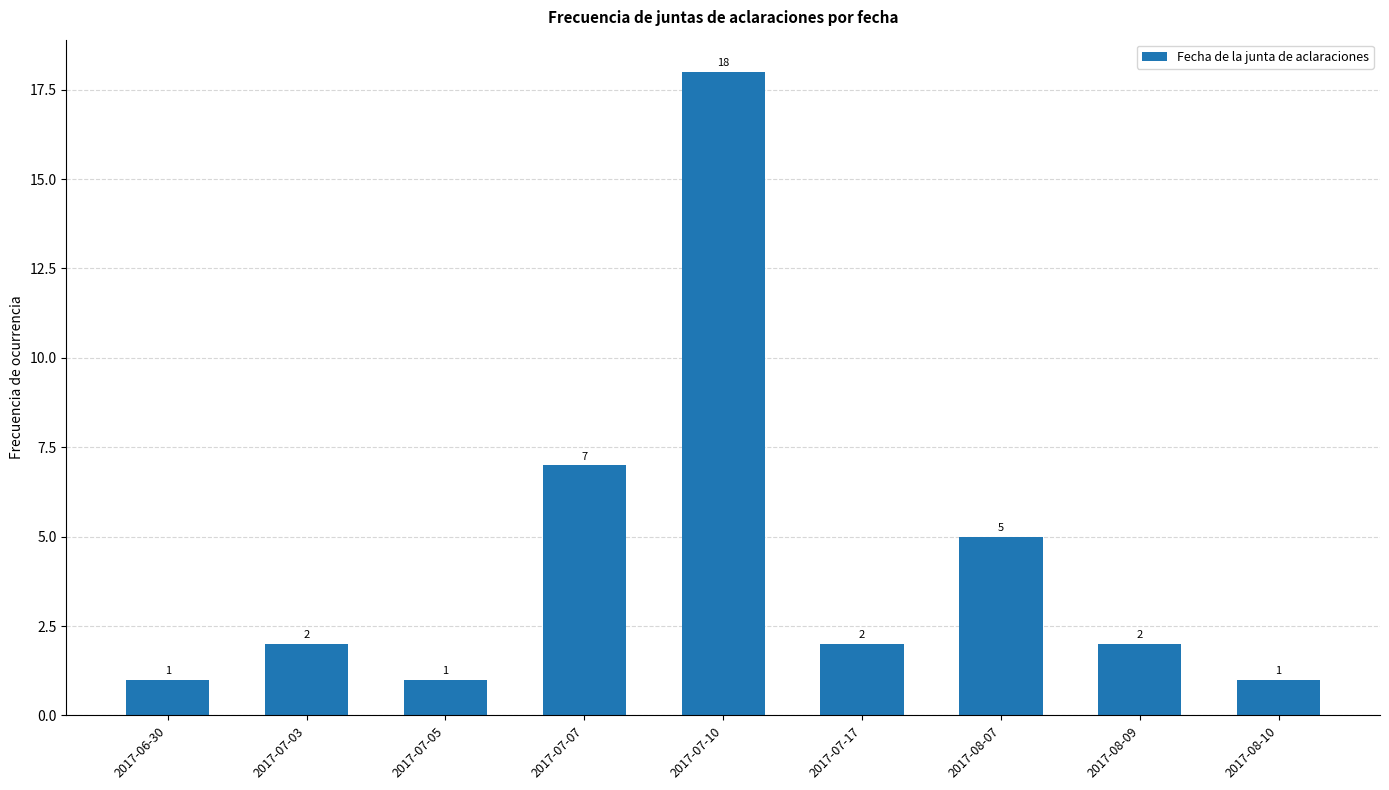

Approximately how many times larger is the value at 2017-07-17 compared to 2017-07-03?

1.0